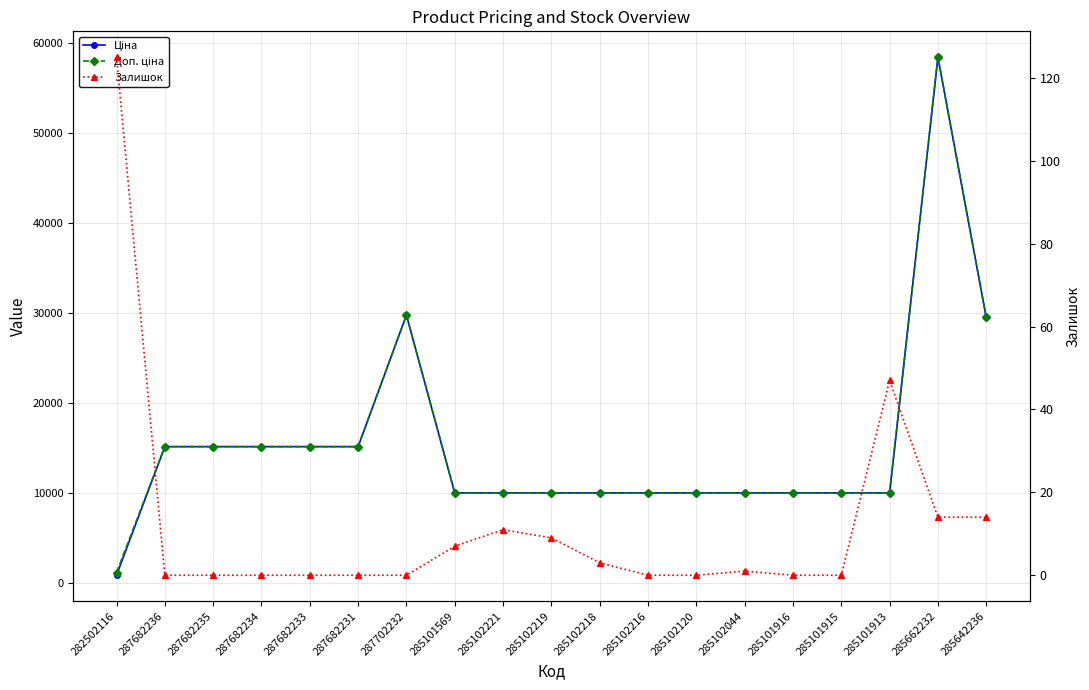

At which category does Доп. ціна reach its first local peak?

287702232